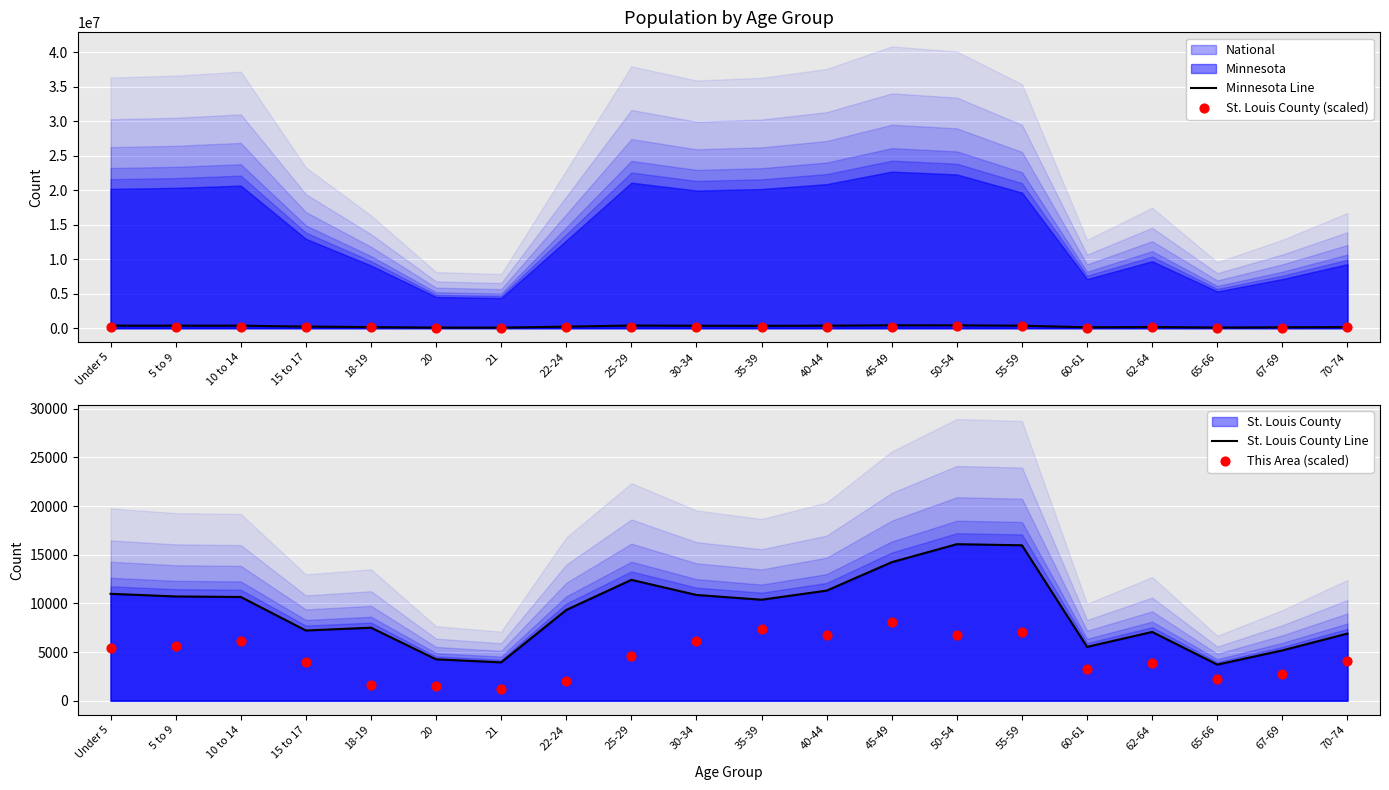

Which series has the largest total across all categories?

Minnesota Line